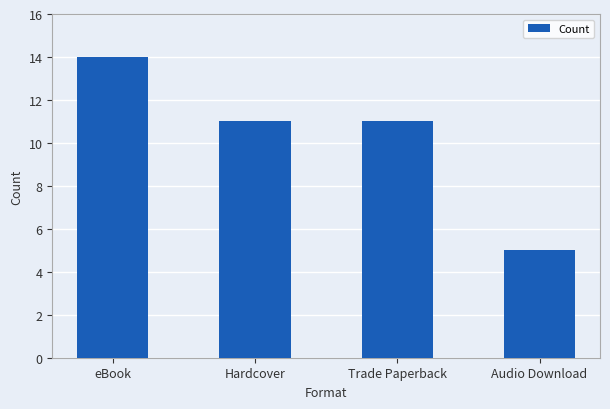

What is the label of the 1st bar from the left?

eBook